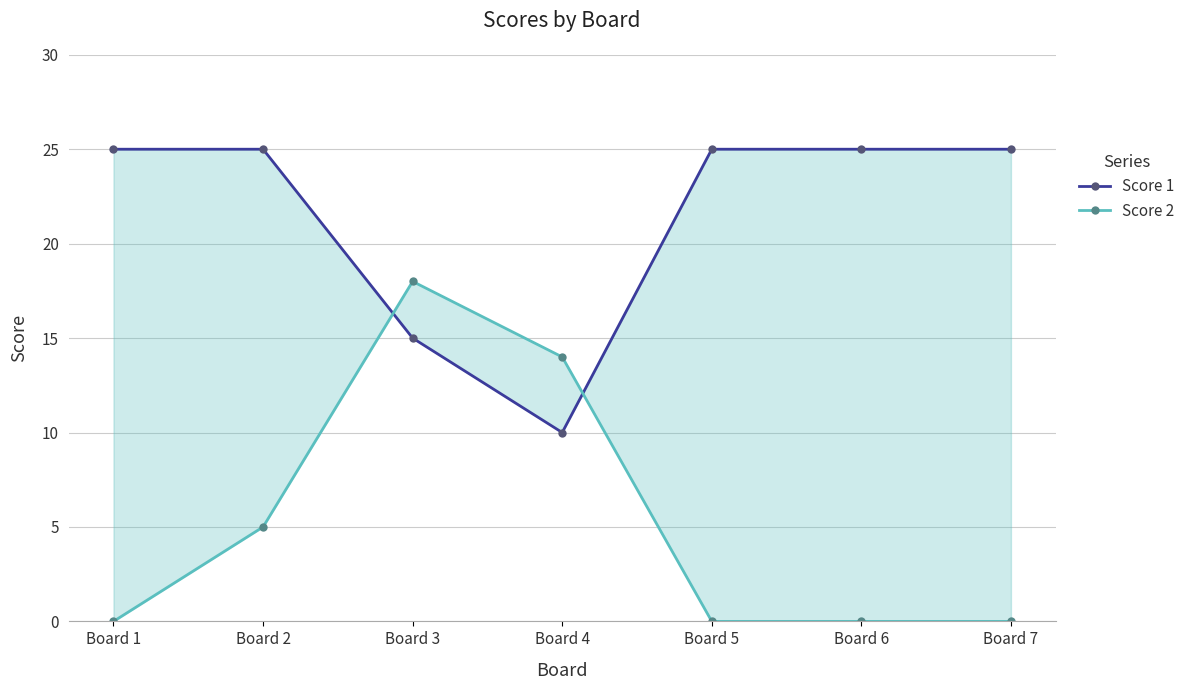

Reading left to right, what are all the values shown in this chart?

Score 1: Board 1=25	Board 2=25	Board 3=15	Board 4=10	Board 5=25	Board 6=25	Board 7=25
Score 2: Board 1=0	Board 2=5	Board 3=18	Board 4=14	Board 5=0	Board 6=0	Board 7=0